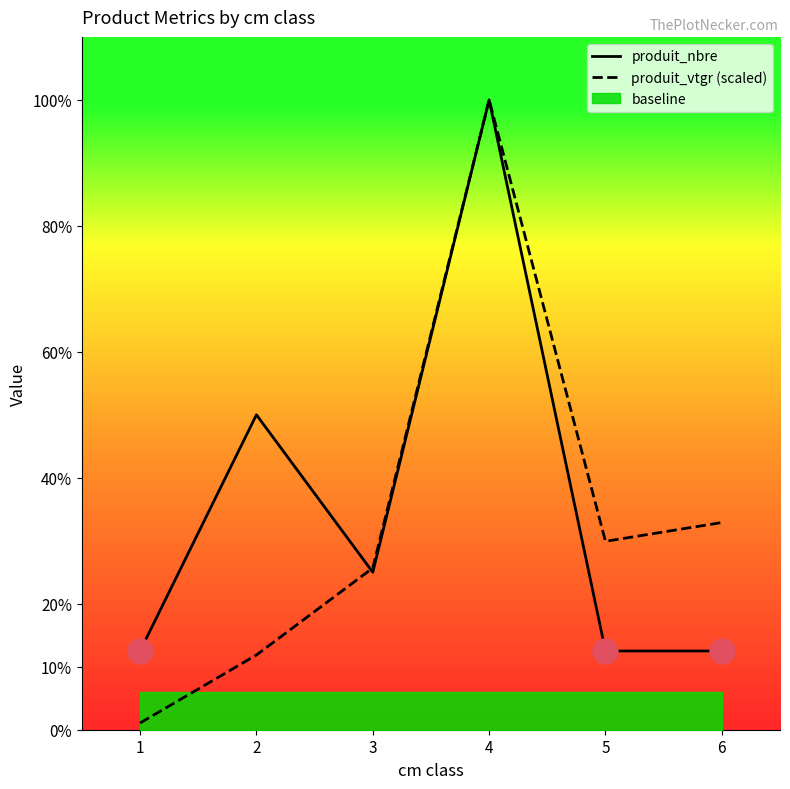

Reading left to right, list all the values displayed in this chart.

produit_nbre: 1.0	4.0	2.0	8.0	1.0	1.0
produit_vtgr (scaled): 0.1	0.9	2.1	8.0	2.4	2.6